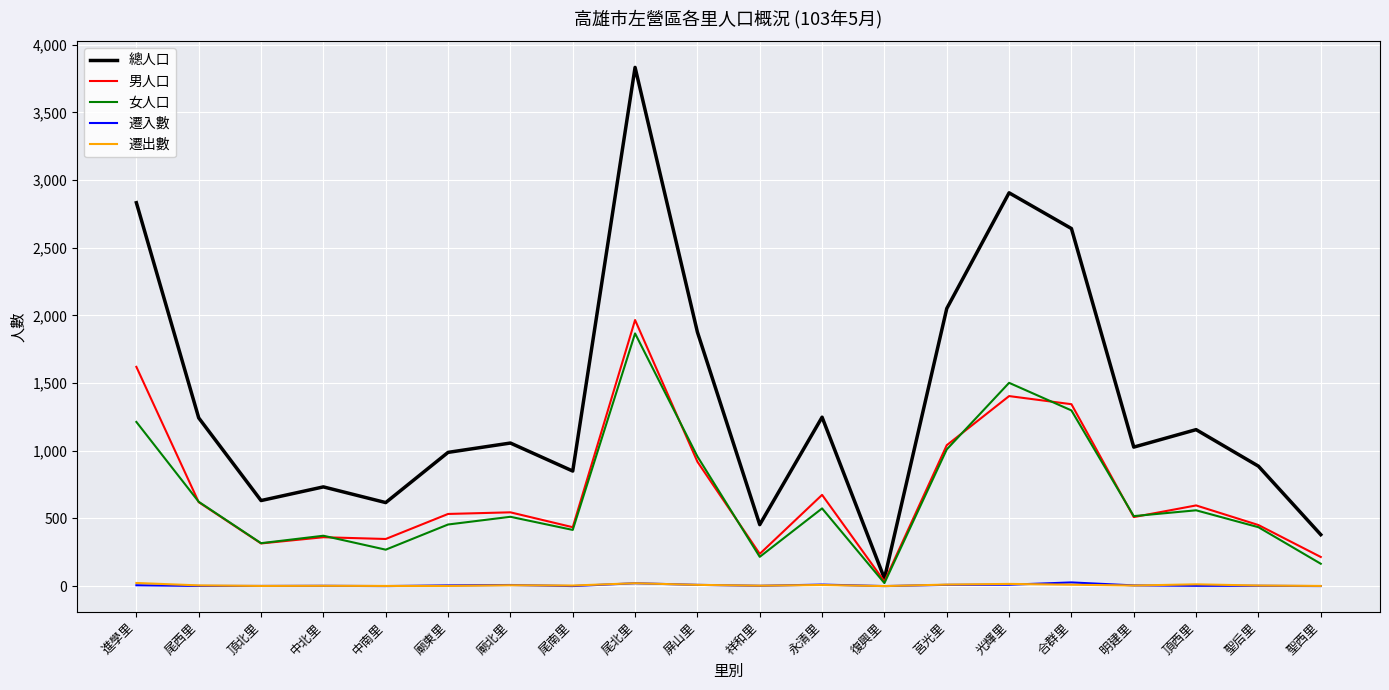

What is the sum of the 遷入數 values at 莒光里 and 屏山里?

18